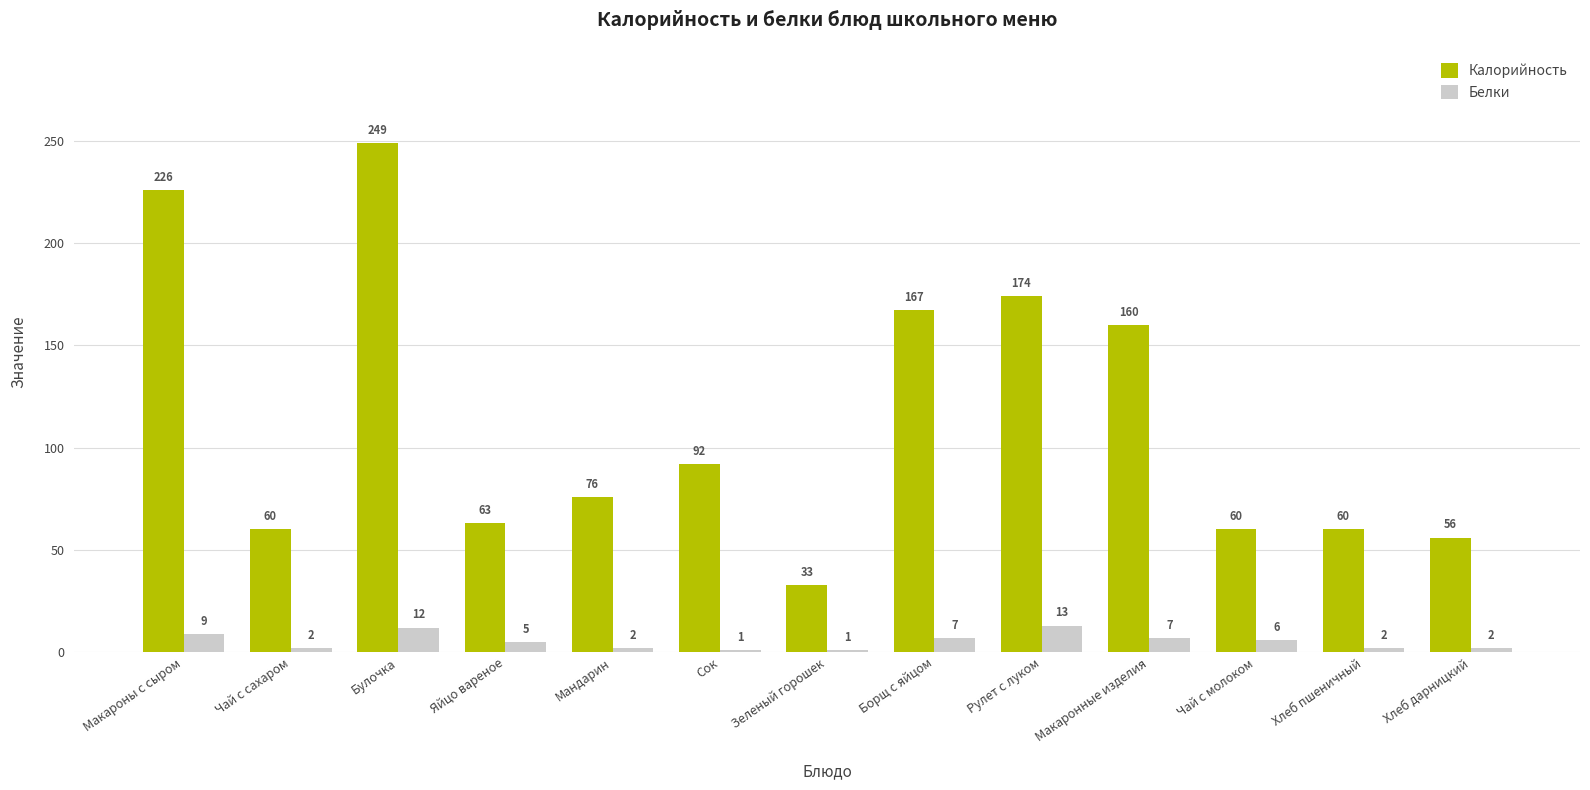

List the series in order of their peak value, highest first.

Калорийность, Белки